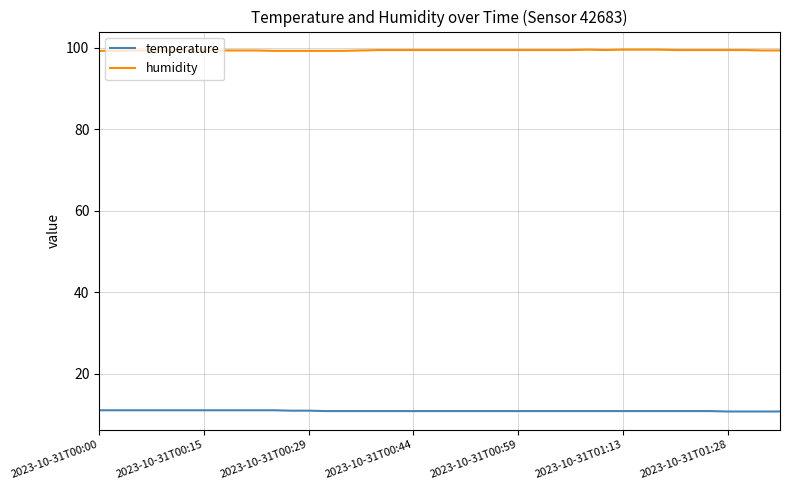

What is the maximum value shown in the chart?

99.5